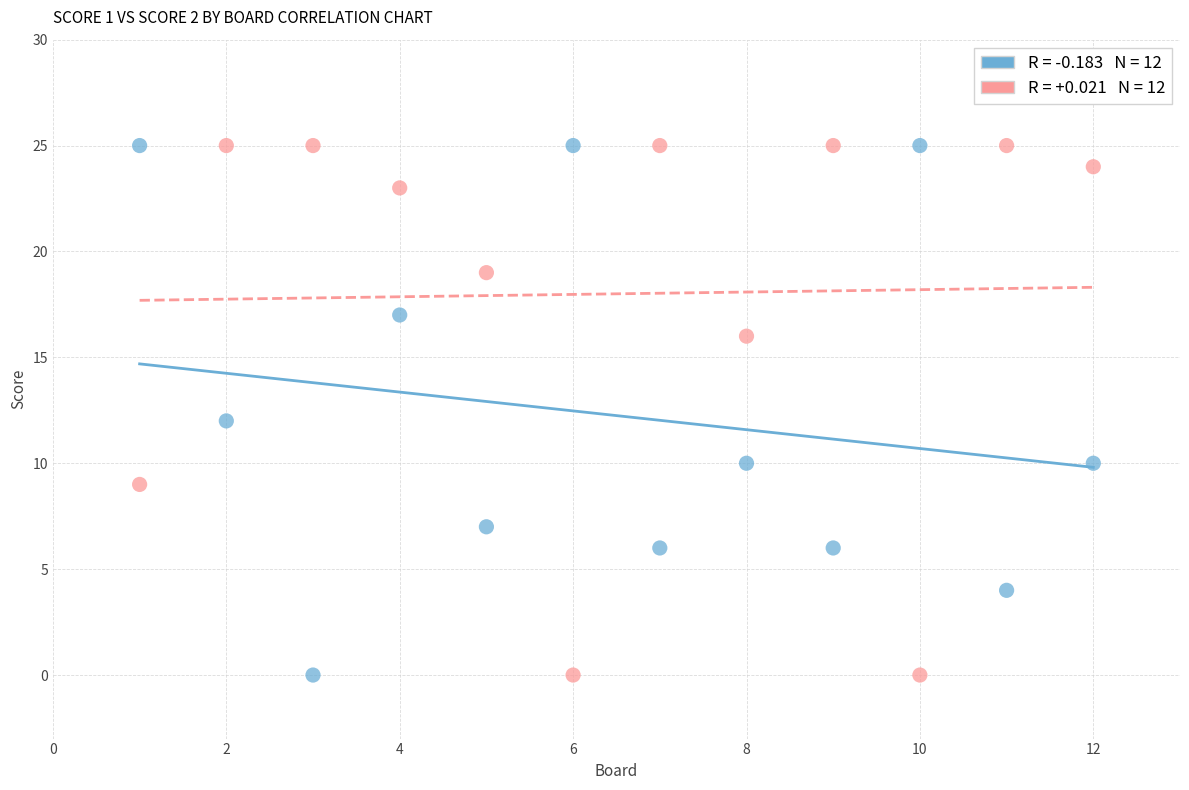

Across all data points, what is the range of X values (max minus min)?

11